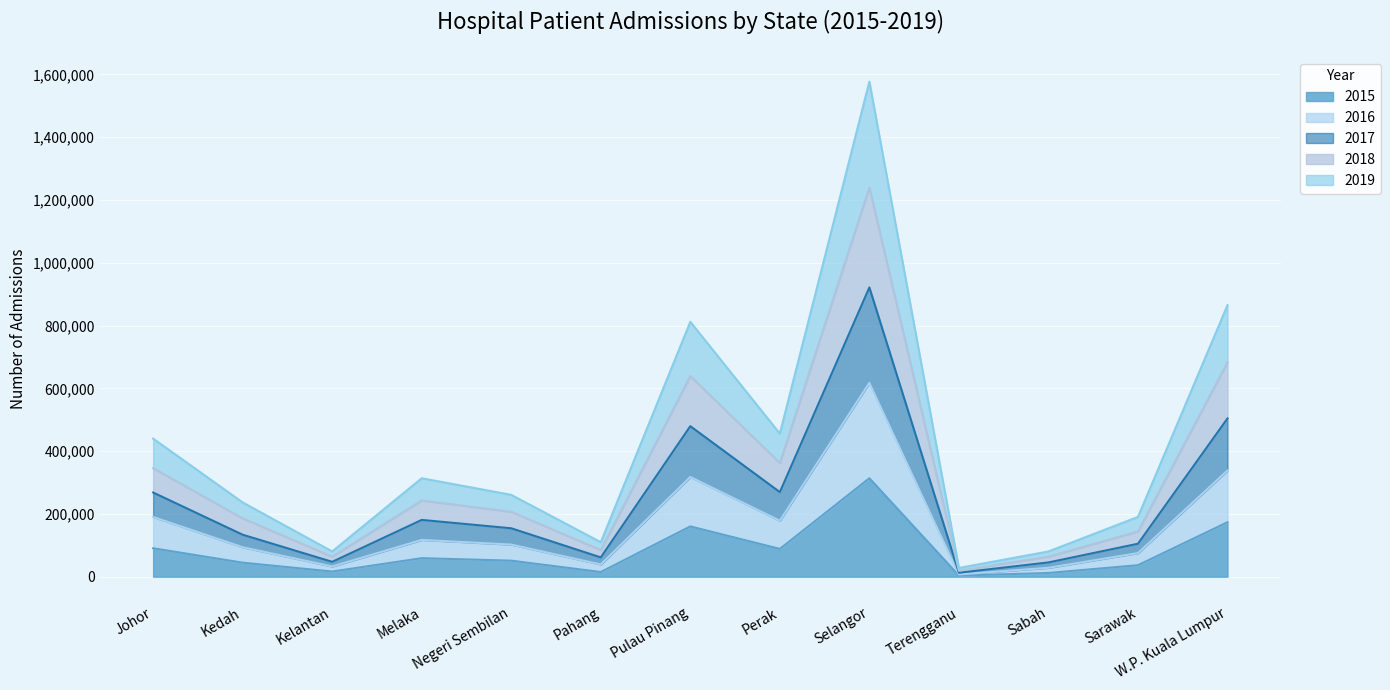

How many lines are shown in the chart?

5